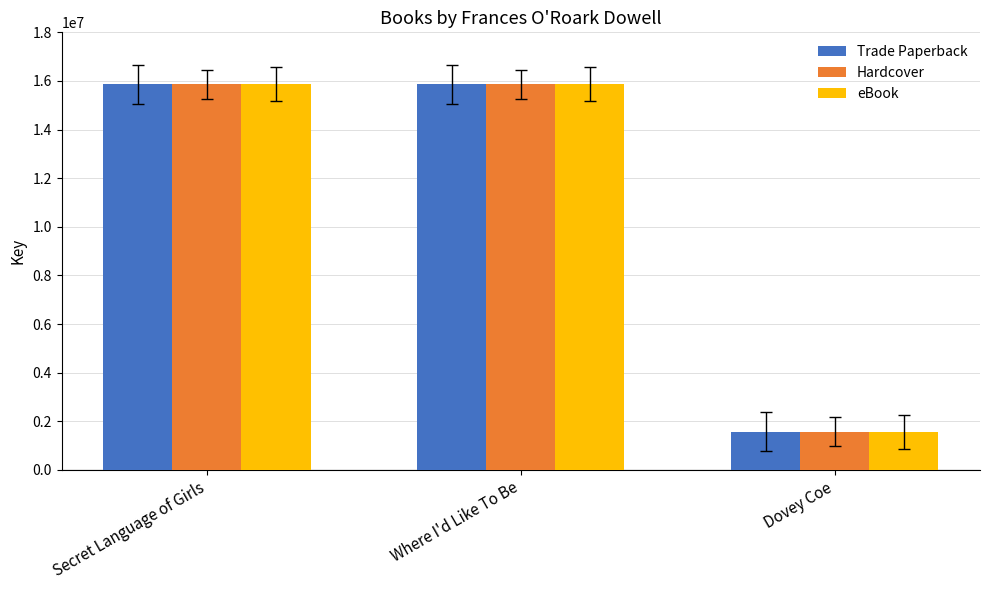

At how many categories does at least one series exceed 14960266?

2